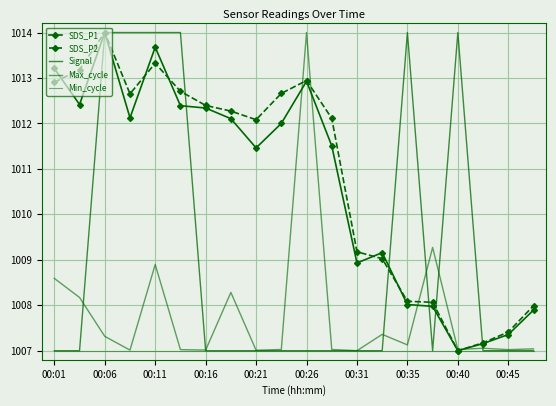

How many data points in Max_cycle are above 1007?

19